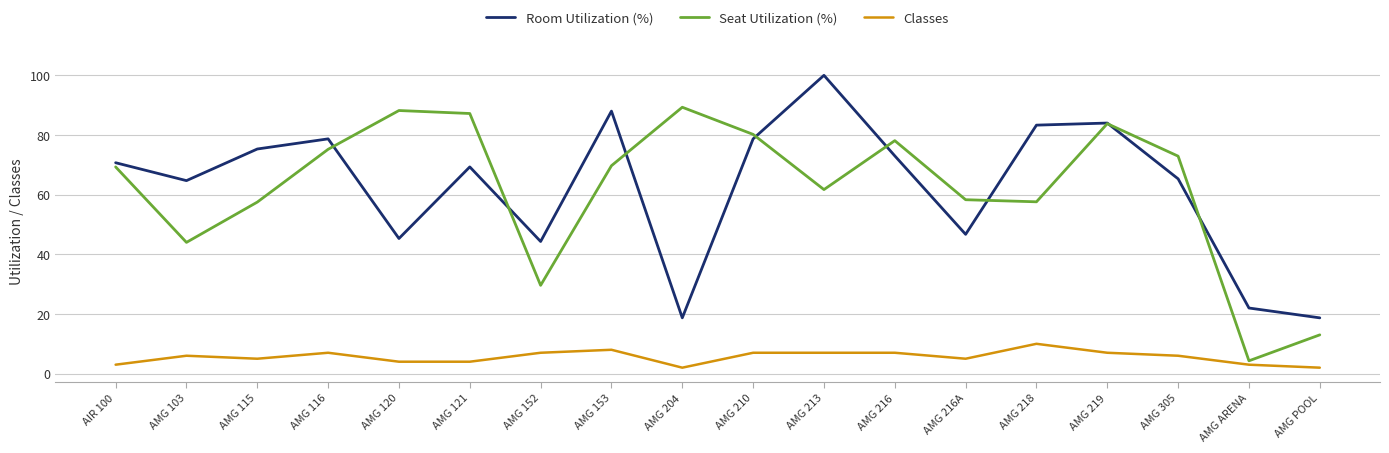

Is this an area chart (filled region under the line)?

No